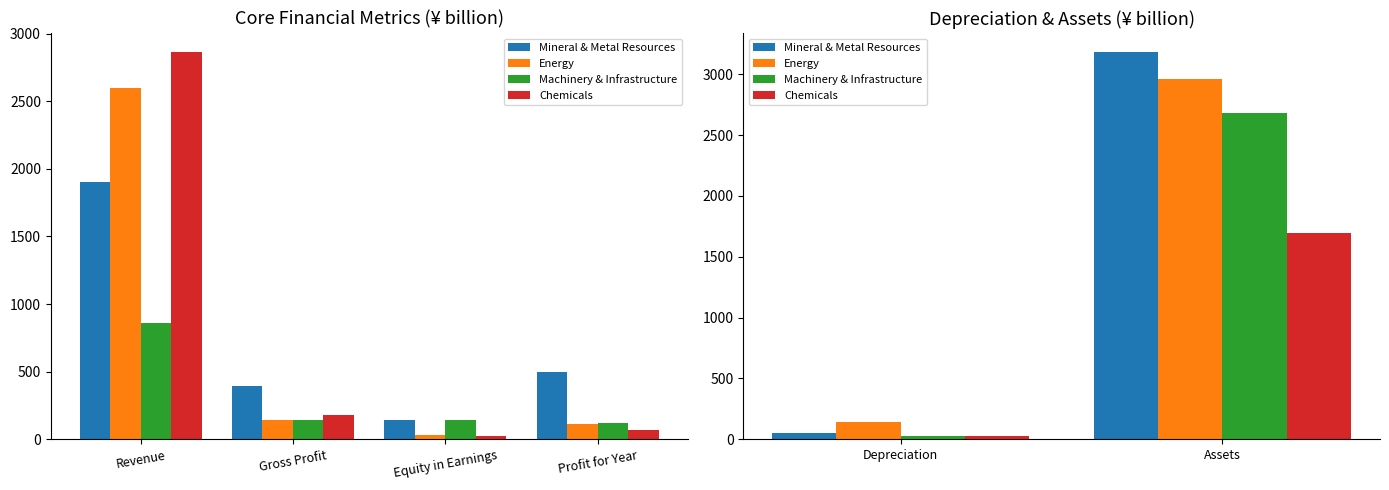

Which series has the largest total across all categories?

Mineral & Metal Resources